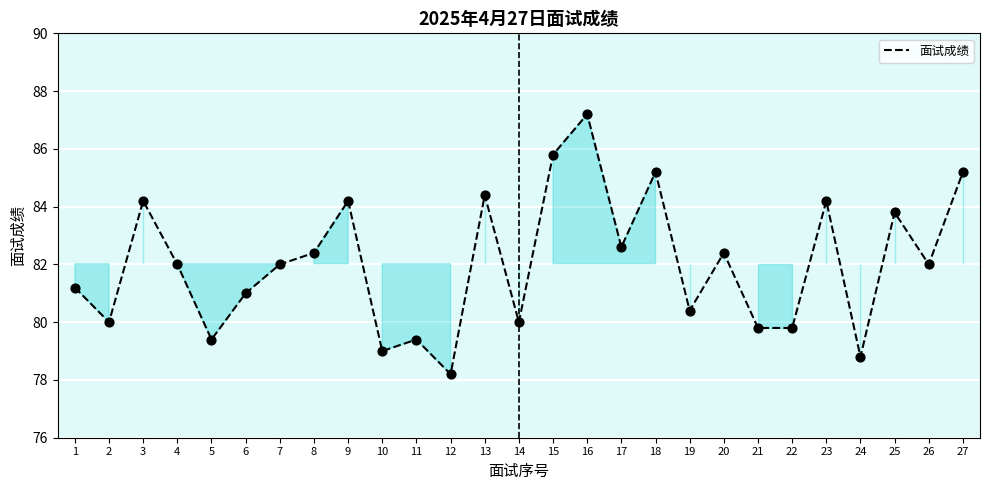

Which has a higher value, 1 or 5?

1